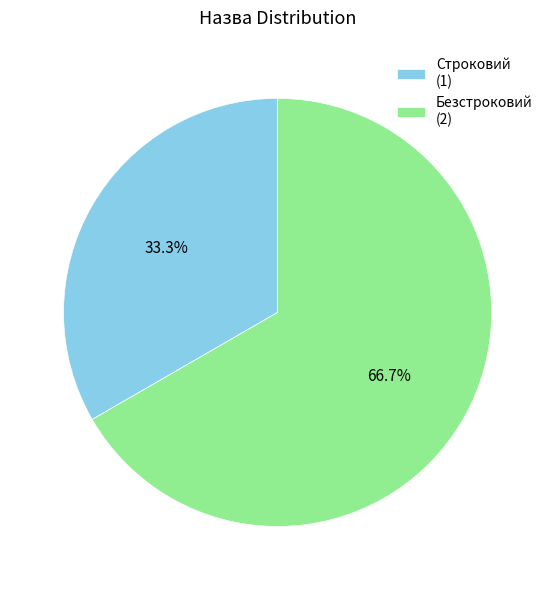

To the nearest percent, what is the difference between the Безстроковий and Строковий slice percentages?

33%